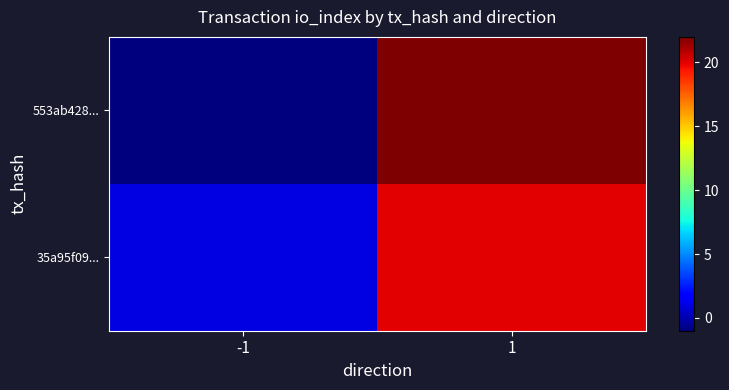

At how many categories does at least one series exceed 4?

1